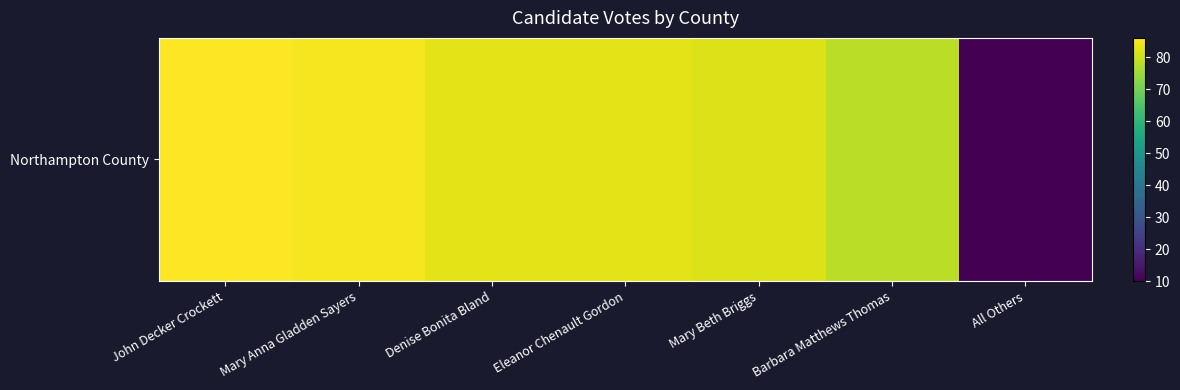

What is the average value?

72